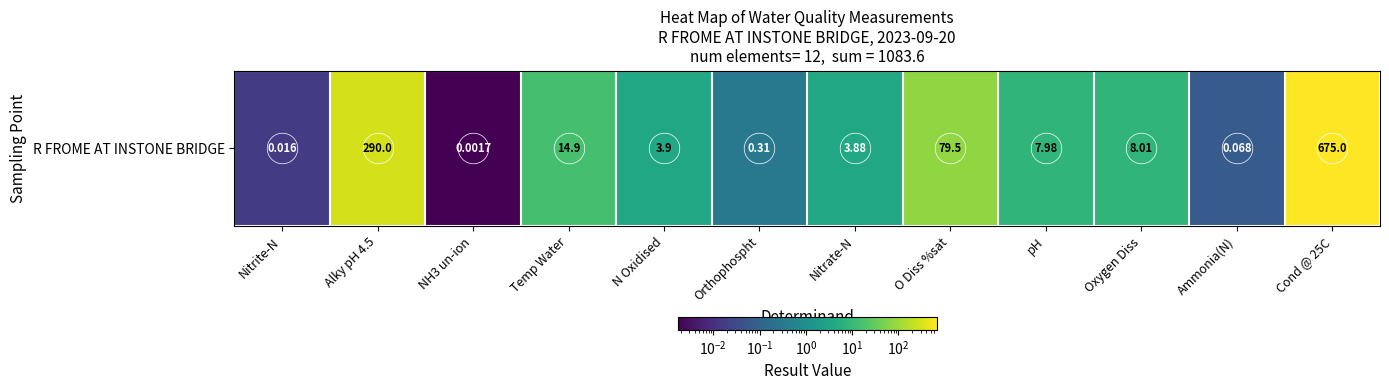

What is the greatest value displayed?

675.0